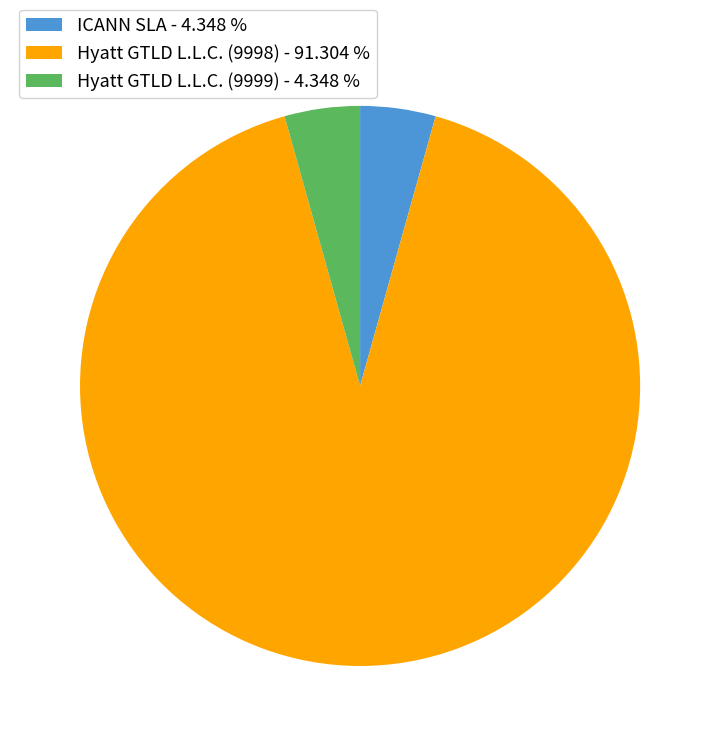

Which slice is the largest?

Hyatt GTLD L.L.C. (9998)